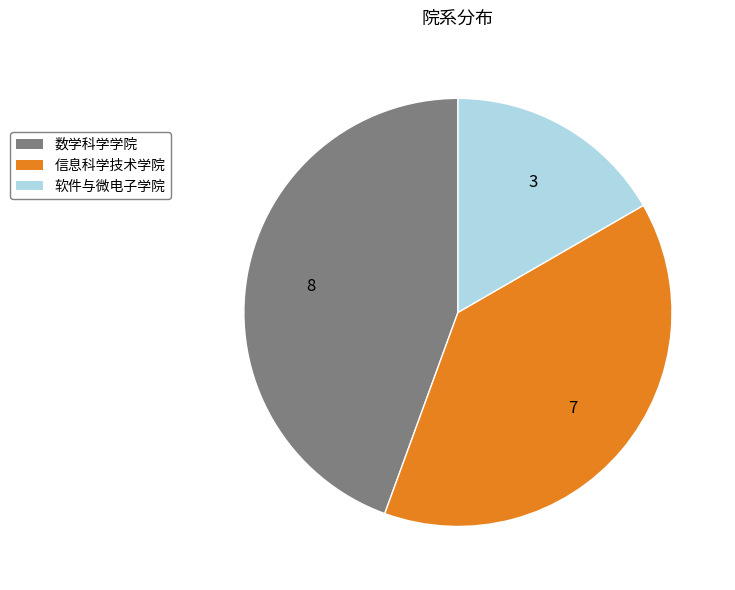

Rank the categories by value from lowest to highest.

软件与微电子学院, 信息科学技术学院, 数学科学学院